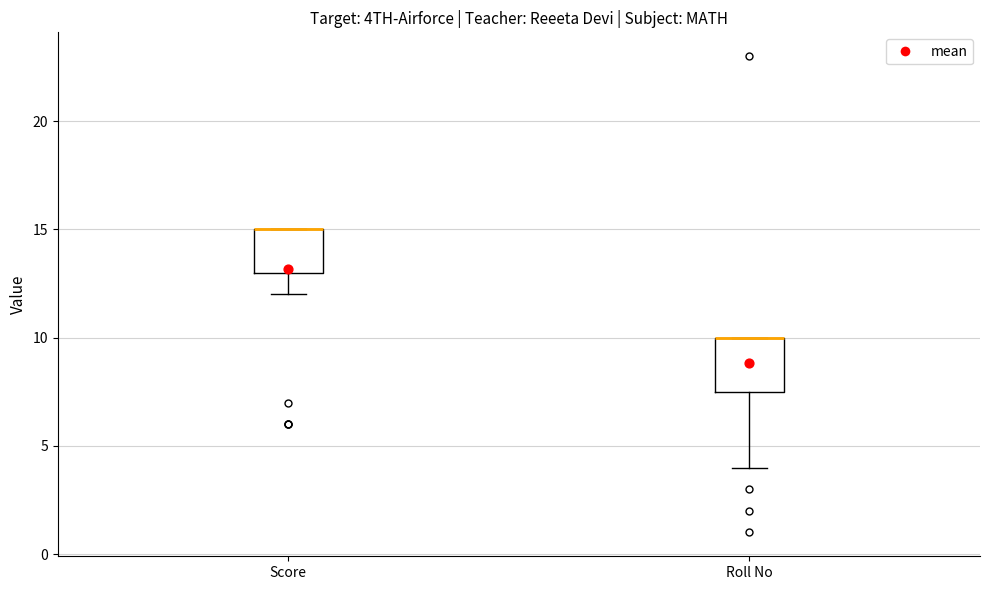

Which box is the tallest, from its lower edge to its upper edge?

Roll No